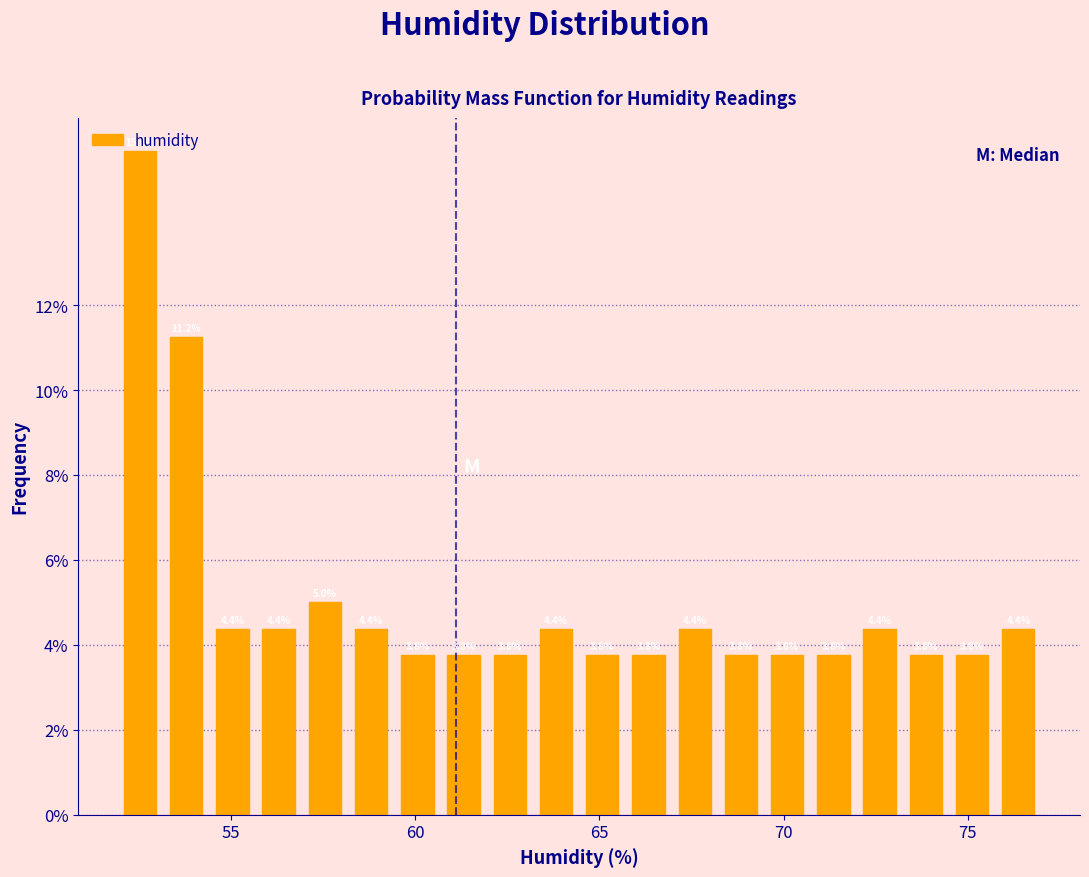

Read against the x-axis, roughly where is the centre of the tallest bar?

52.5